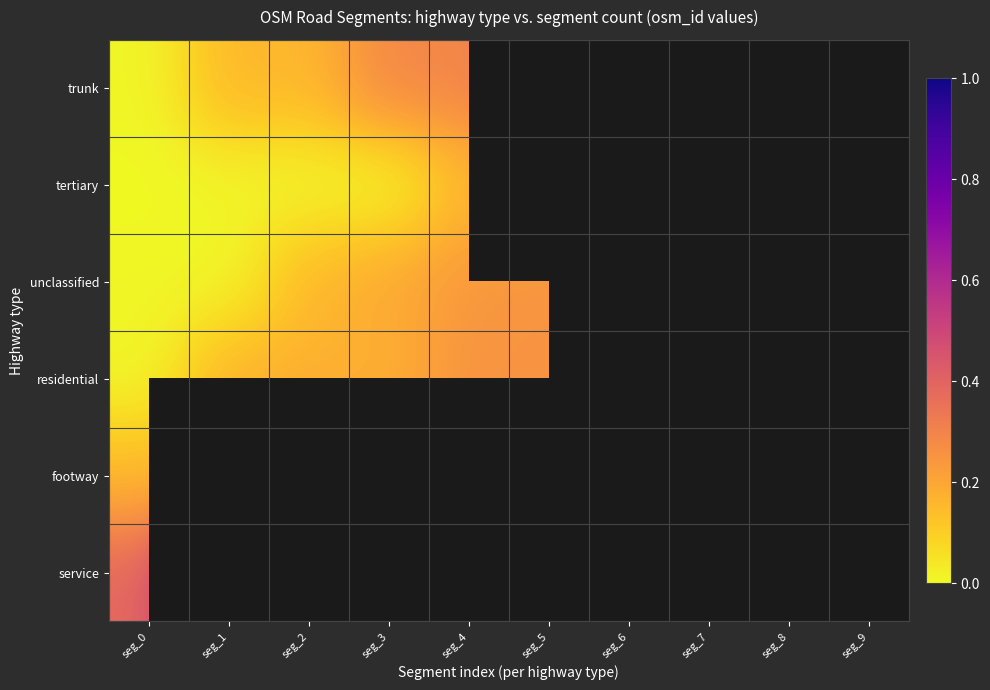

Which series has the largest total across all categories?

unclassified